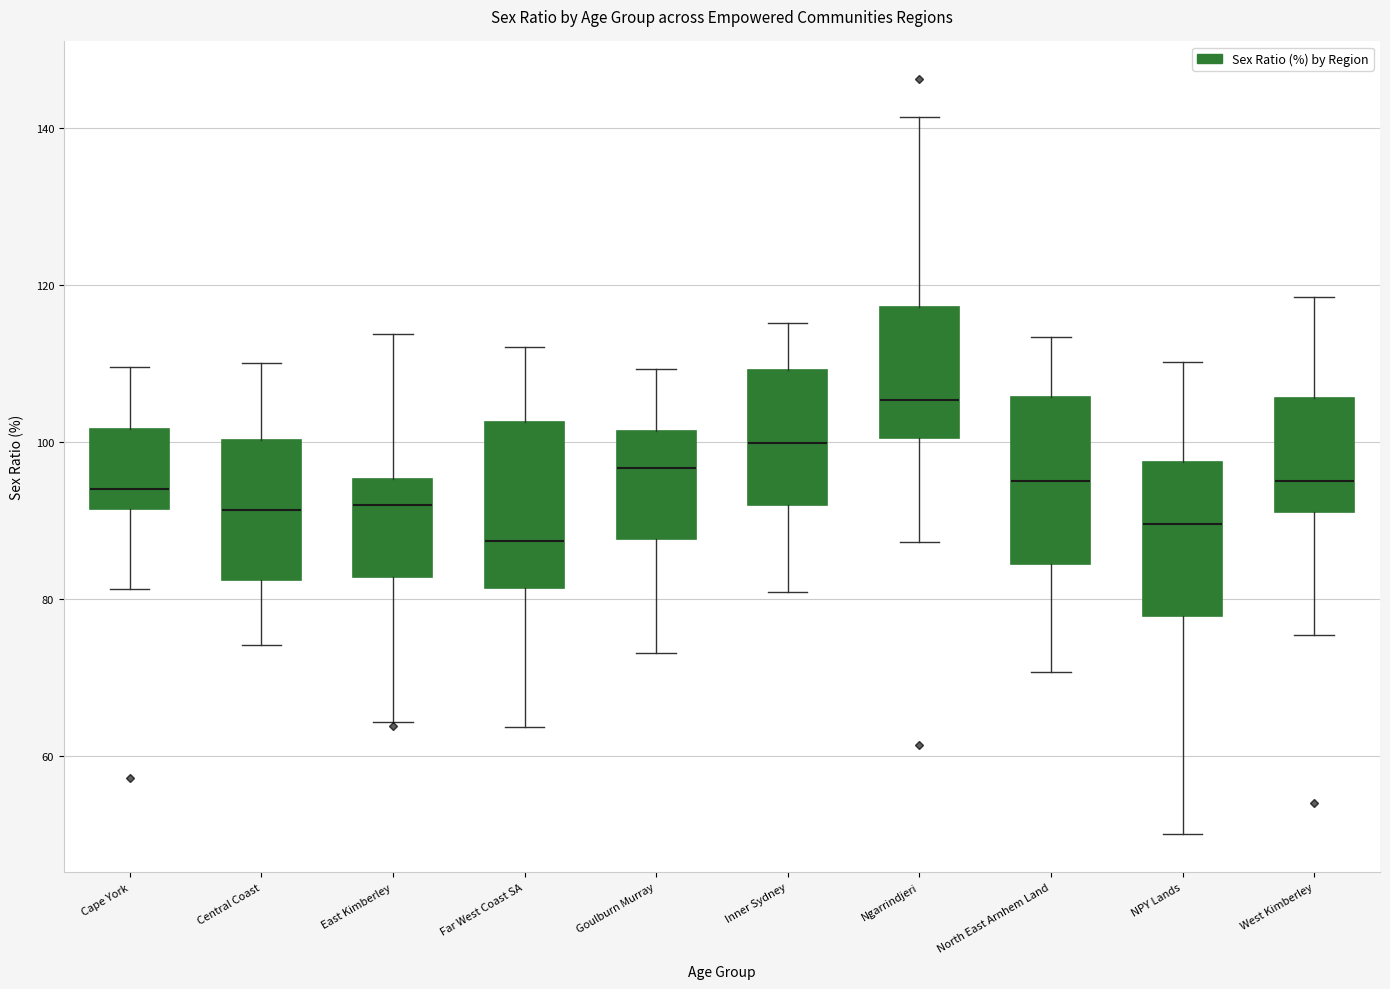

Reading left to right, read every box against the y-axis: the position of its median line, the range the box covers, and the ends of its whiskers. The values are not printed on the chart, so give them approximately, as read against the axis.

Cape York: median 94, box 92 to 102, whiskers 82 to 110
Central Coast: median 92, box 82 to 100, whiskers 74 to 110
East Kimberley: median 92, box 82 to 96, whiskers 64 to 114
Far West Coast SA: median 88, box 82 to 102, whiskers 64 to 112
Goulburn Murray: median 96, box 88 to 102, whiskers 74 to 110
Inner Sydney: median 100, box 92 to 110, whiskers 80 to 116
Ngarrindjeri: median 106, box 100 to 118, whiskers 88 to 142
North East Arnhem Land: median 94, box 84 to 106, whiskers 70 to 114
NPY Lands: median 90, box 78 to 98, whiskers 50 to 110
West Kimberley: median 96, box 90 to 106, whiskers 76 to 118